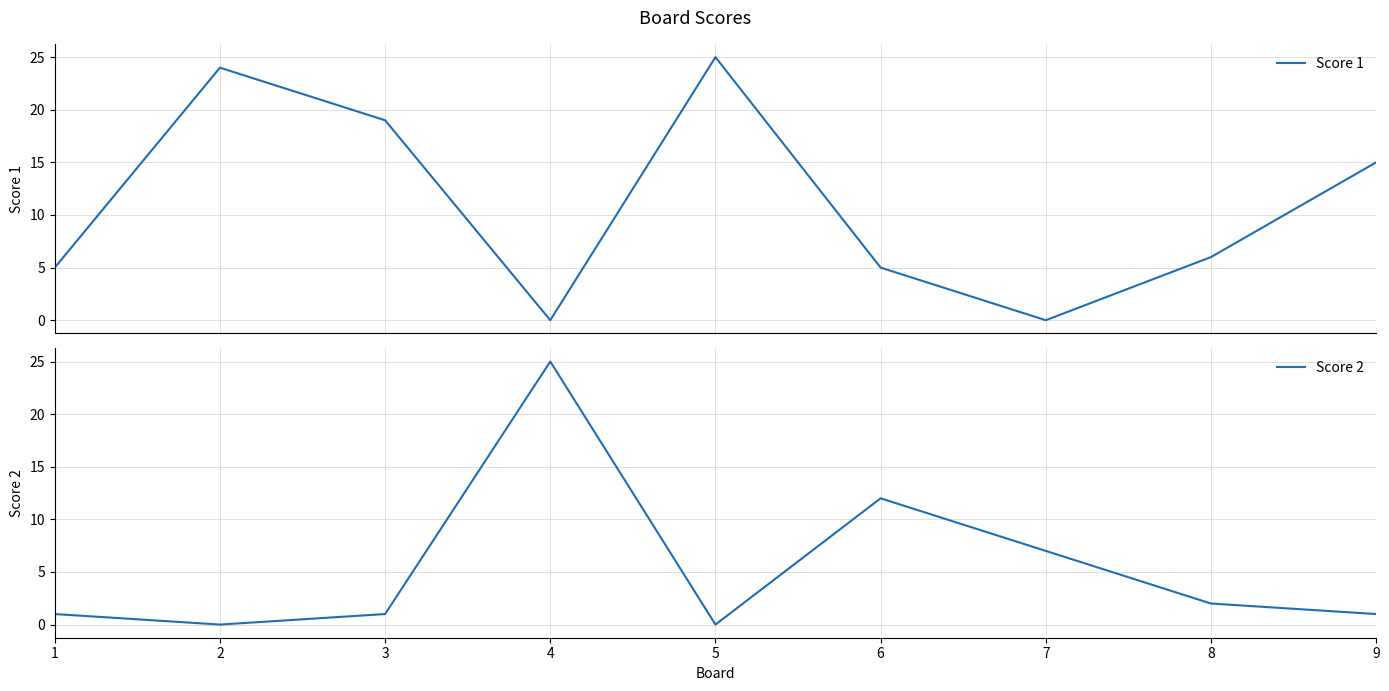

Is it true that Score 2 equals 0 at 8?

False